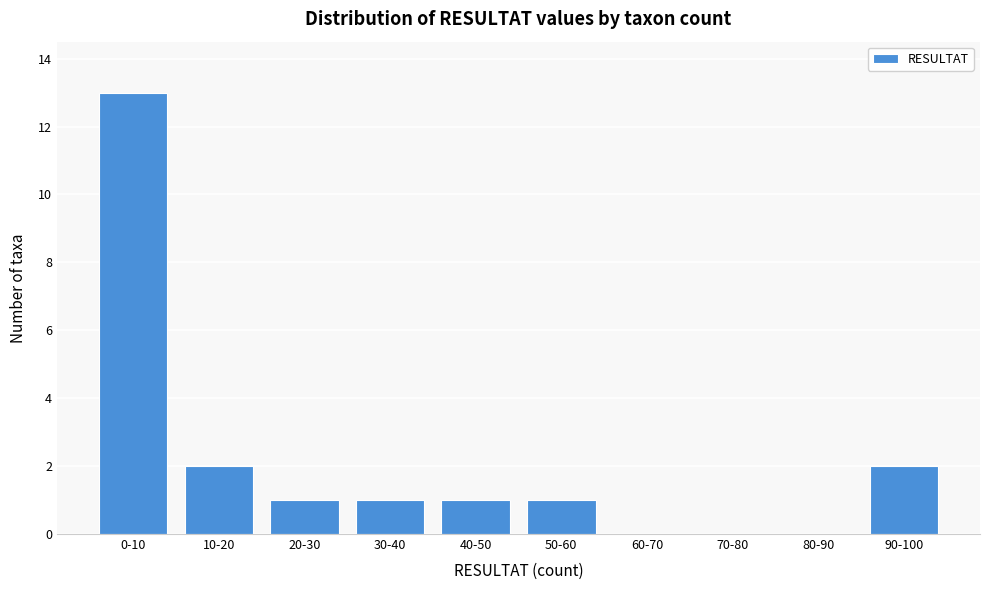

Reading left to right, what are all the values shown in this chart?

0-10=13	10-20=2	20-30=1	30-40=1	40-50=1	50-60=1	60-70=0	70-80=0	80-90=0	90-100=2